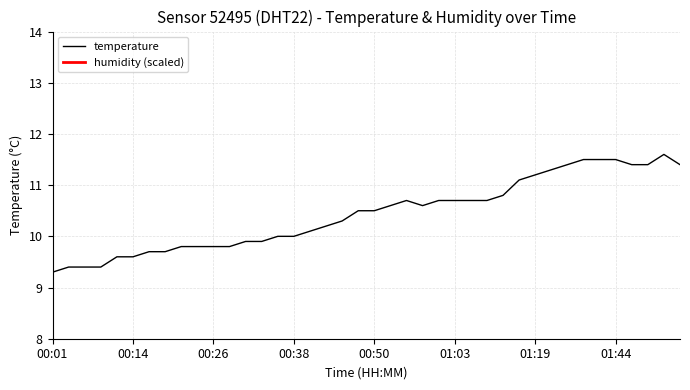

What is the approximate value at 00:58?

10.6